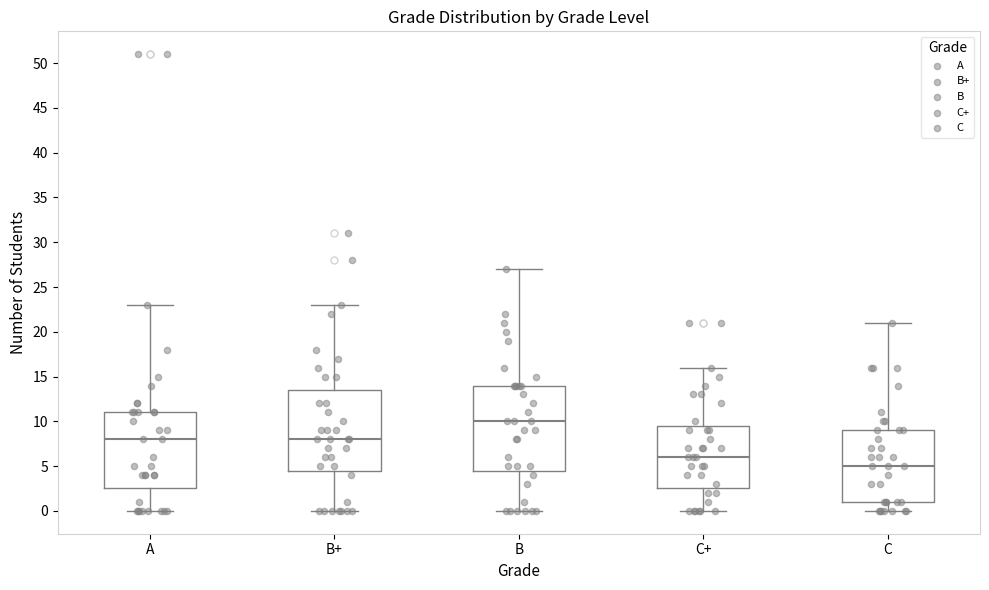

Where does the upper whisker of the box for A end on the y-axis? The values are not printed on the chart, so give them approximately, as read against the axis.

23.0